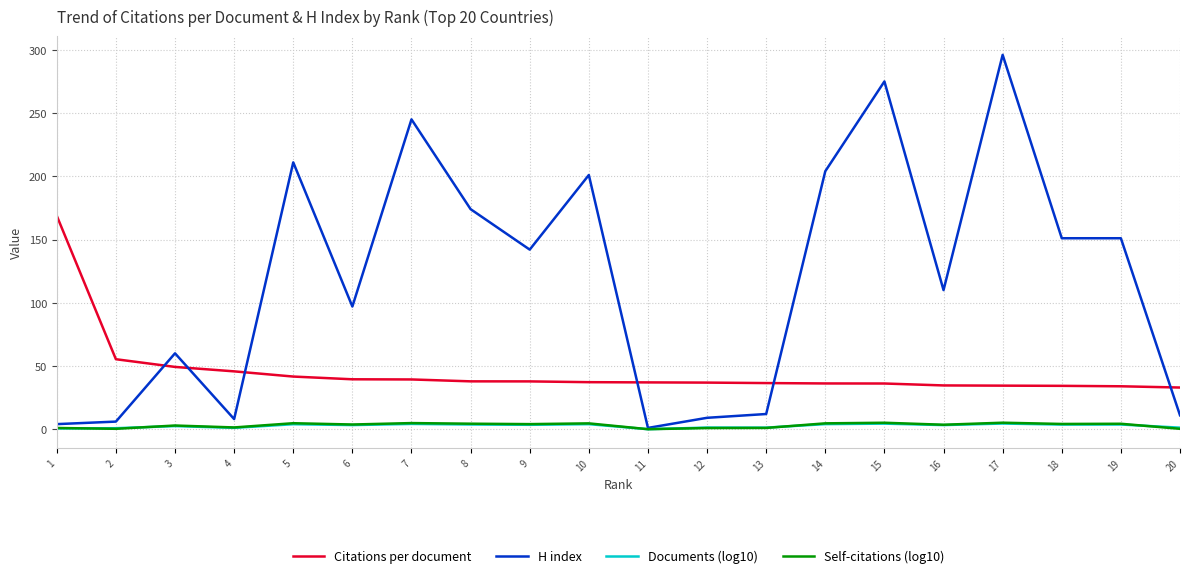

Which series changed the most between 7 and 20?

H index